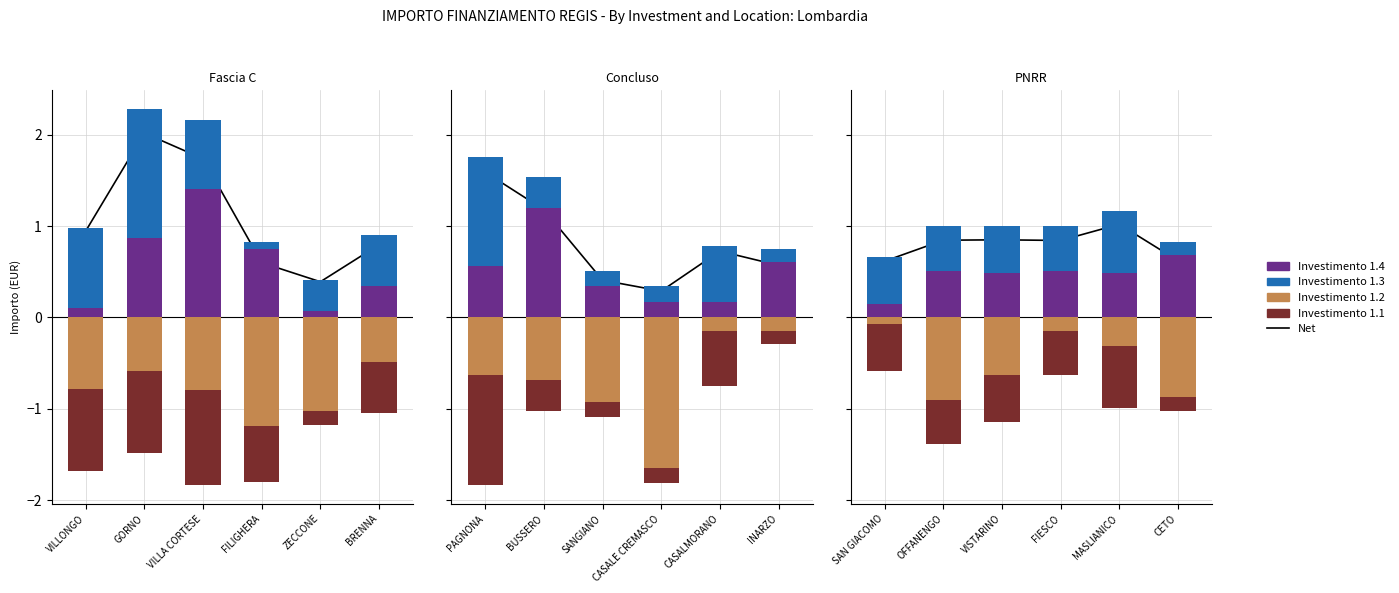

What value does the data have at FILIGHERA?

0.6